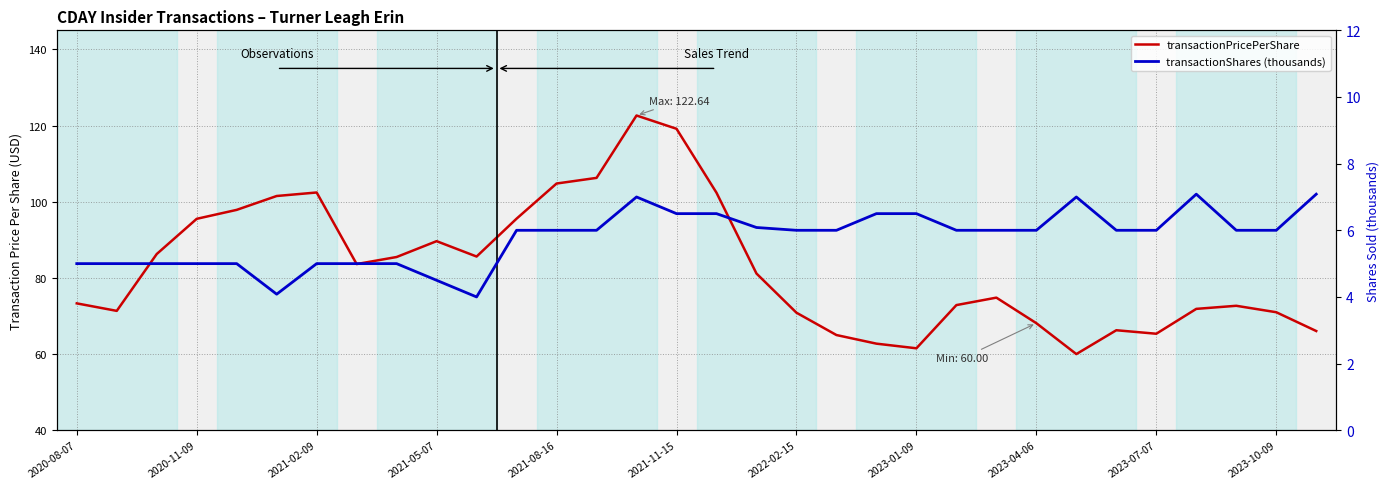

Between 16 and 25, which series saw the biggest shift?

transactionPricePerShare